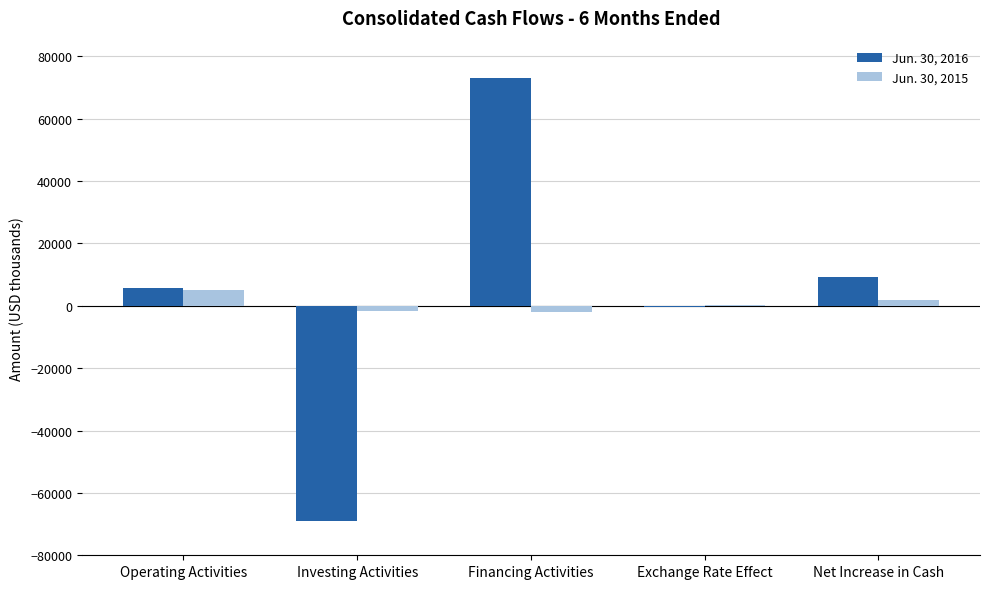

The value of Jun. 30, 2016 at Financing Activities is 126140. True or false?

False